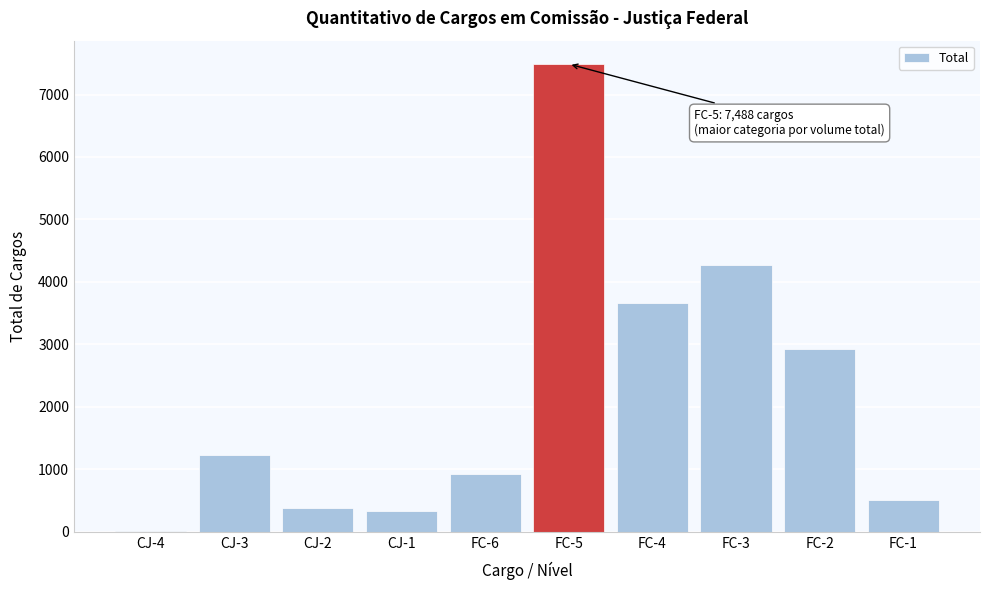

Reading right to left, transcribe all the data shown in this chart.

FC-1=507	FC-2=2930	FC-3=4275	FC-4=3666	FC-5=7488	FC-6=917	CJ-1=329	CJ-2=375	CJ-3=1221	CJ-4=7